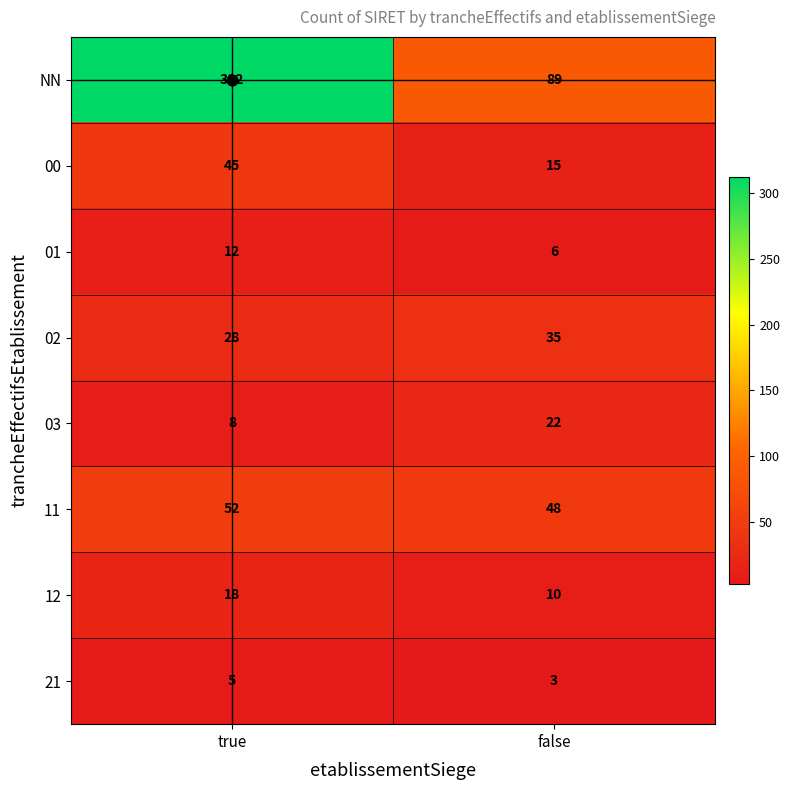

At how many categories does at least one series exceed 58?

2